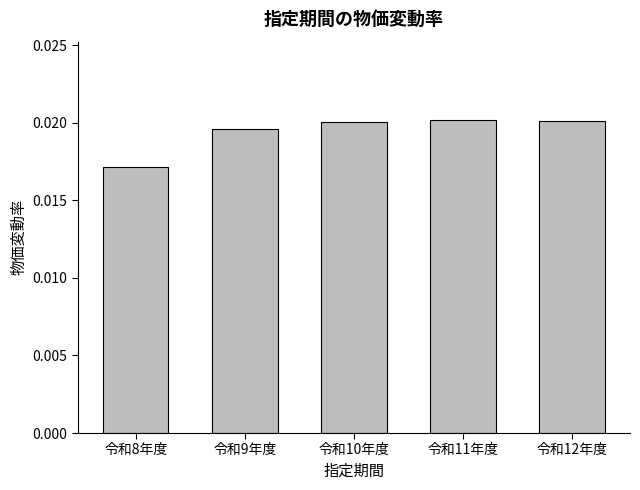

At which category does the chart reach its minimum across all series?

令和8年度